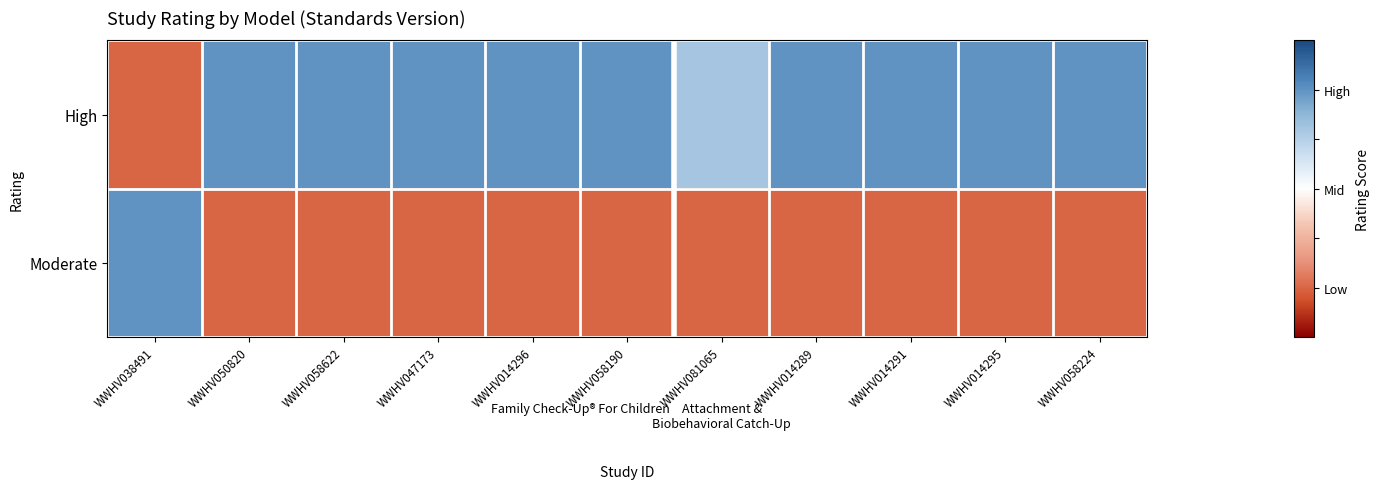

Which series has the largest total across all categories?

High